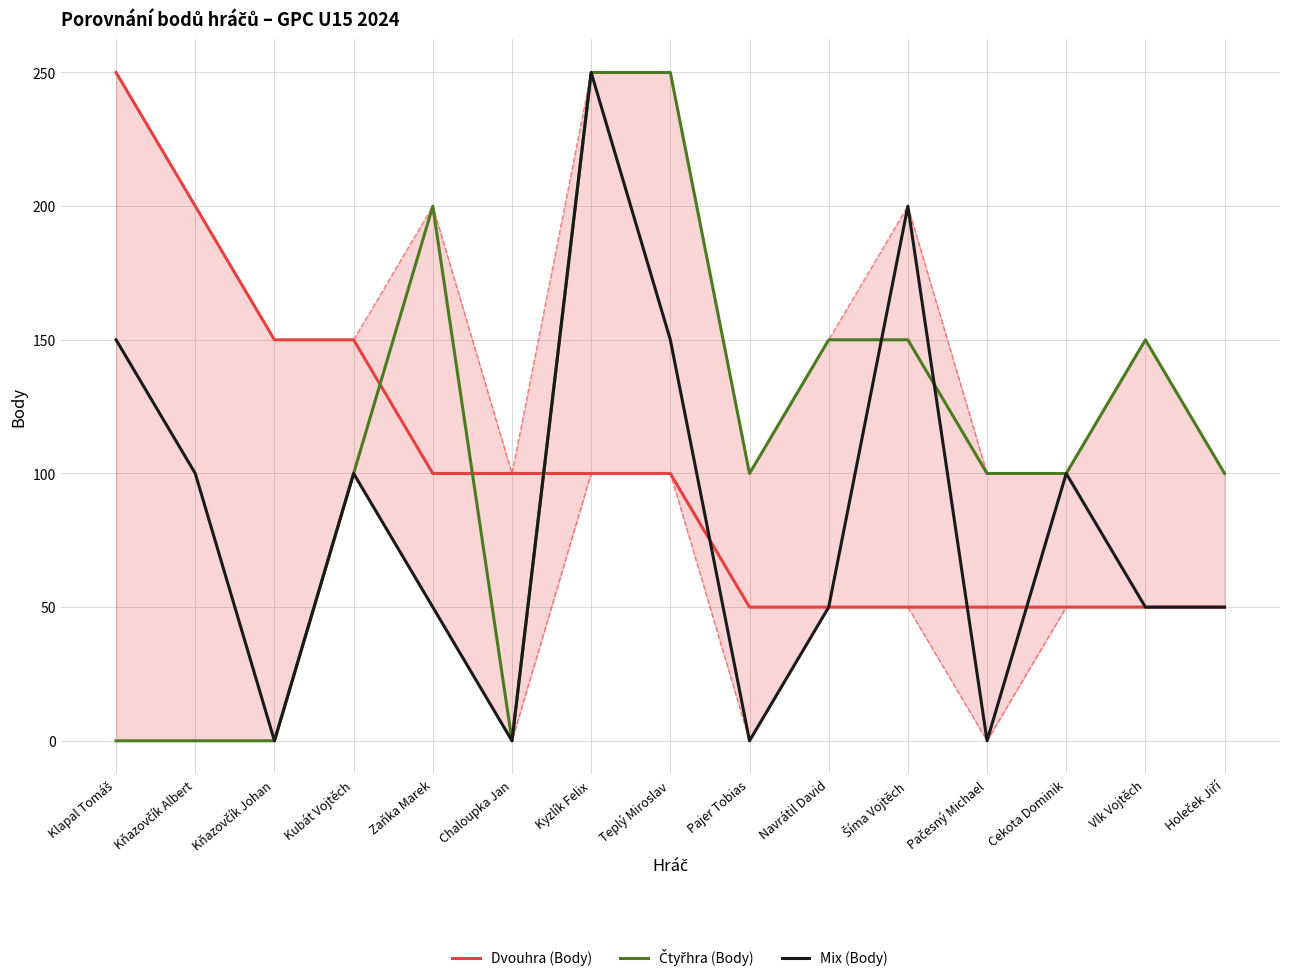

Which label corresponds to the smallest value in the chart?

Klapal Tomáš